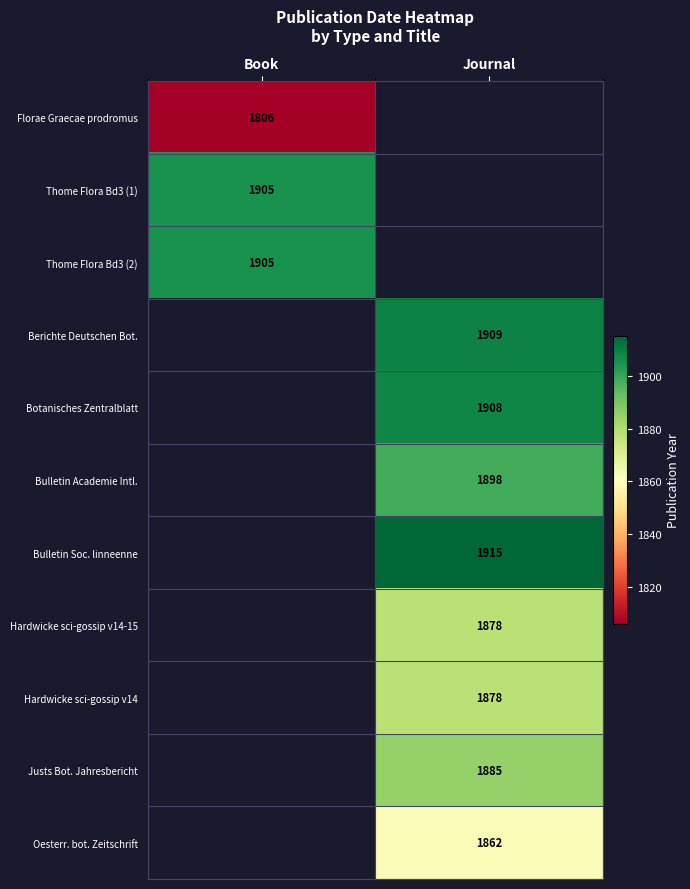

Is it true that Oesterr. bot. Zeitschrift equals 1862 at Journal?

True